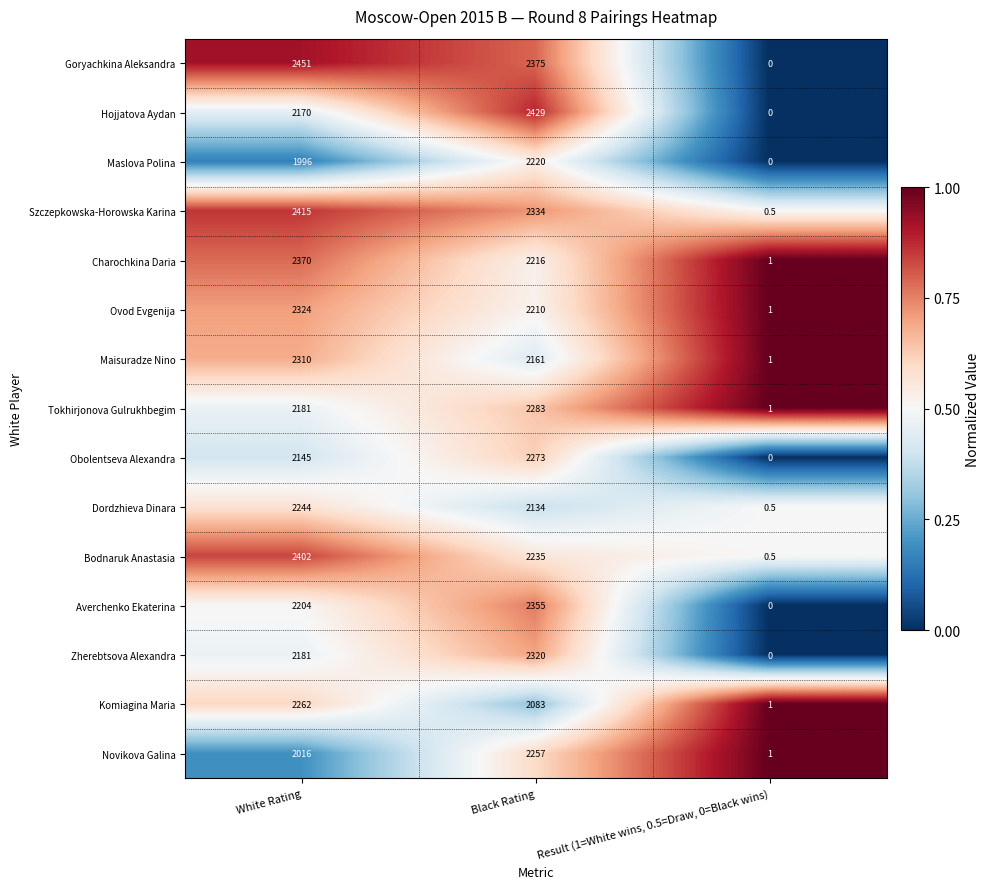

Which series has the widest spread of values?

Goryachkina Aleksandra